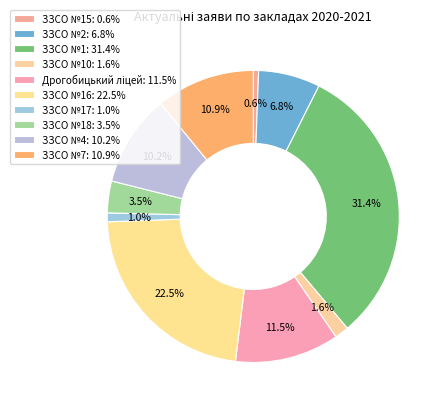

How many segments does this pie chart have?

10